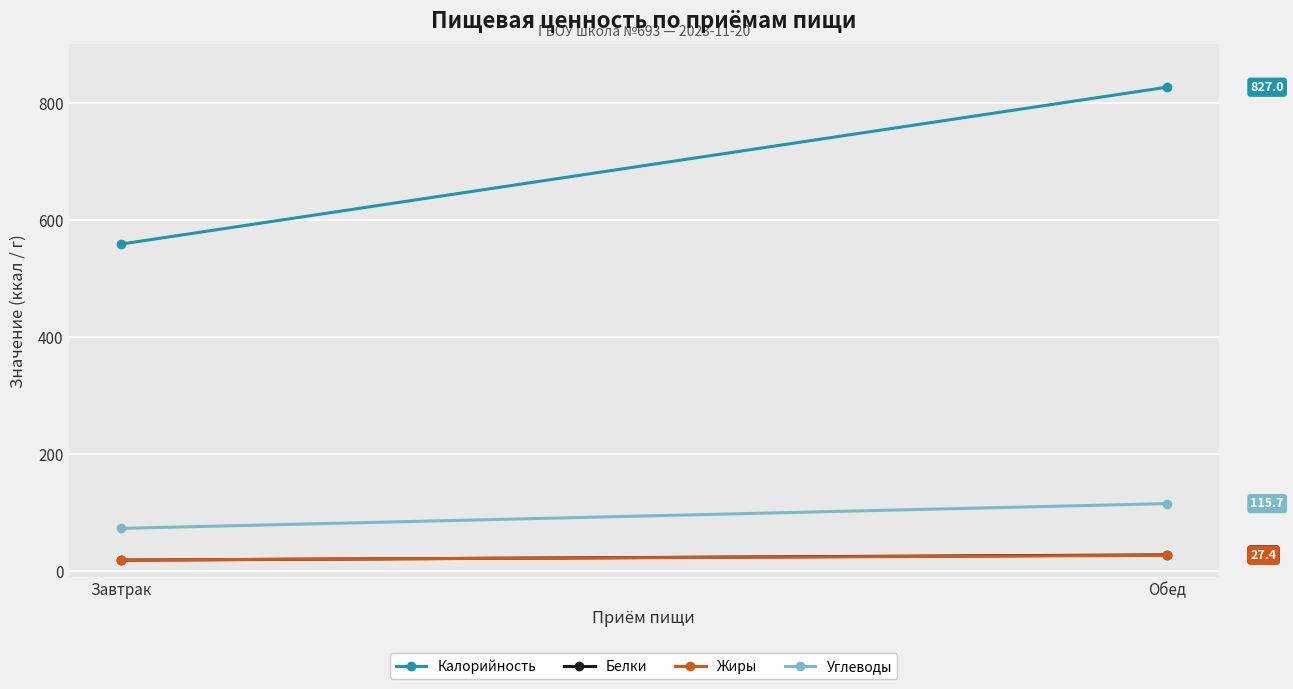

Is it true that Калорийность equals 827.0 at Обед?

True